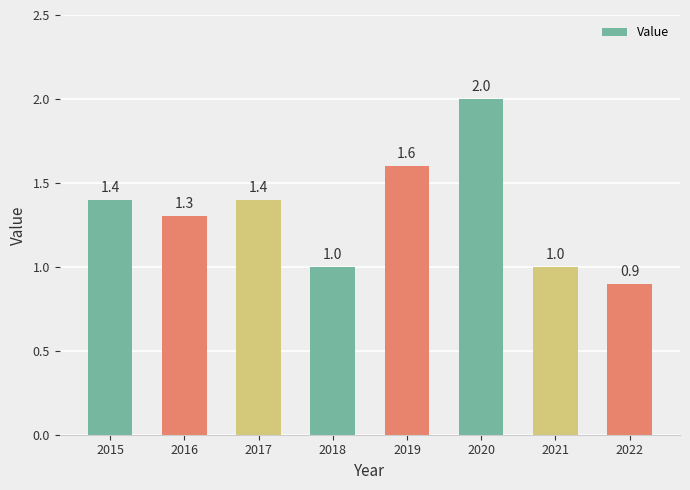

Does the chart contain any negative values?

No